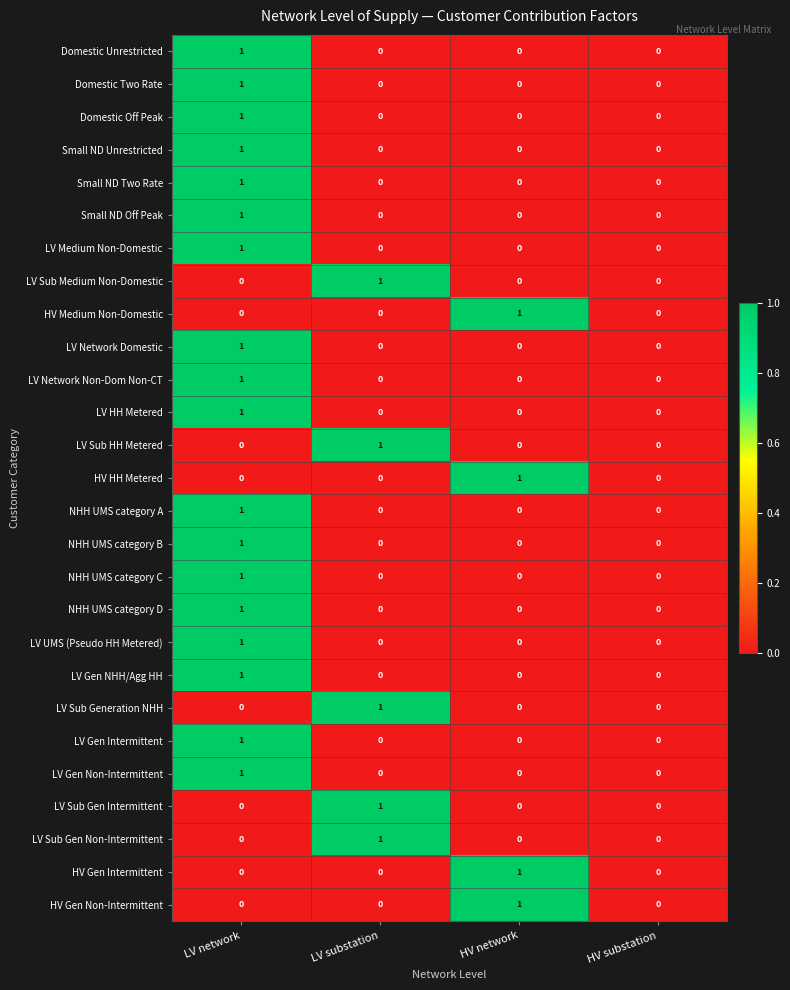

How many data points in LV Gen Non-Intermittent are above 0?

1